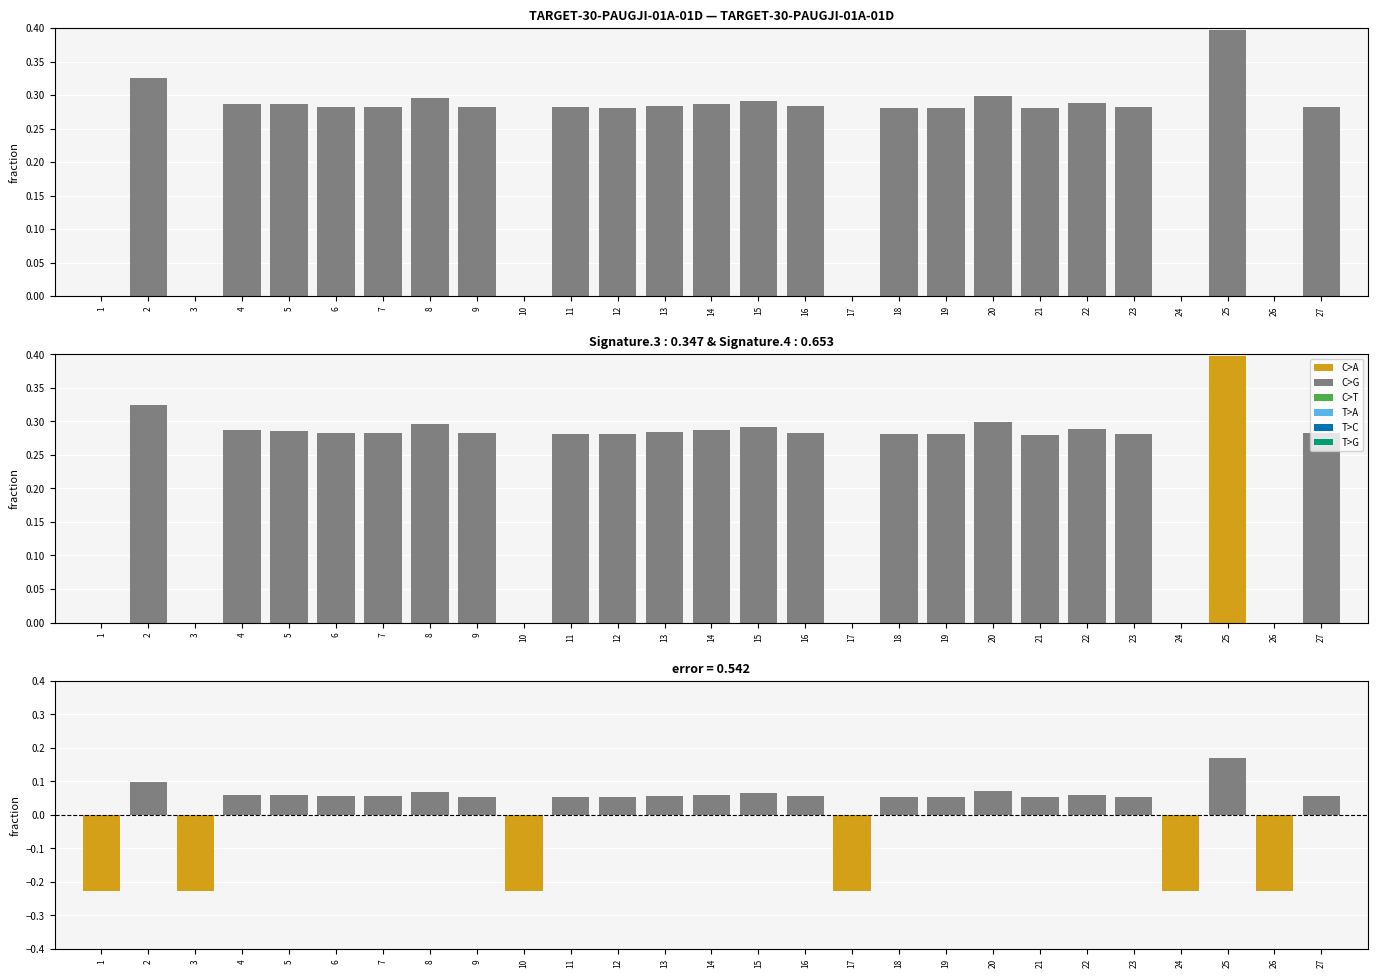

How many values are between 0 and 1?

21